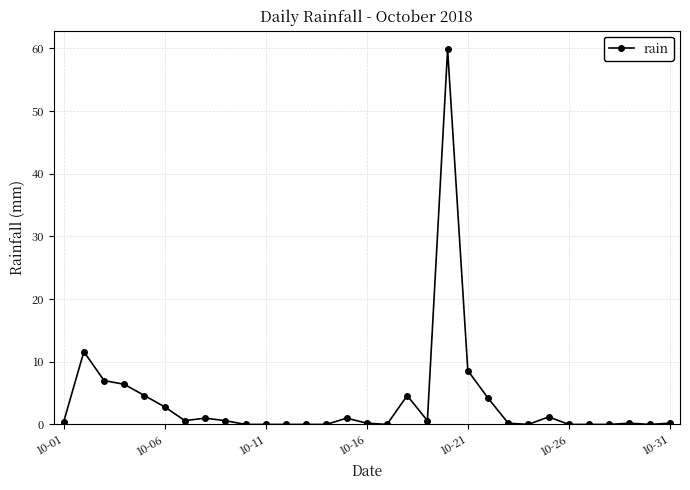

Does the chart display data point markers on the line(s)?

Yes